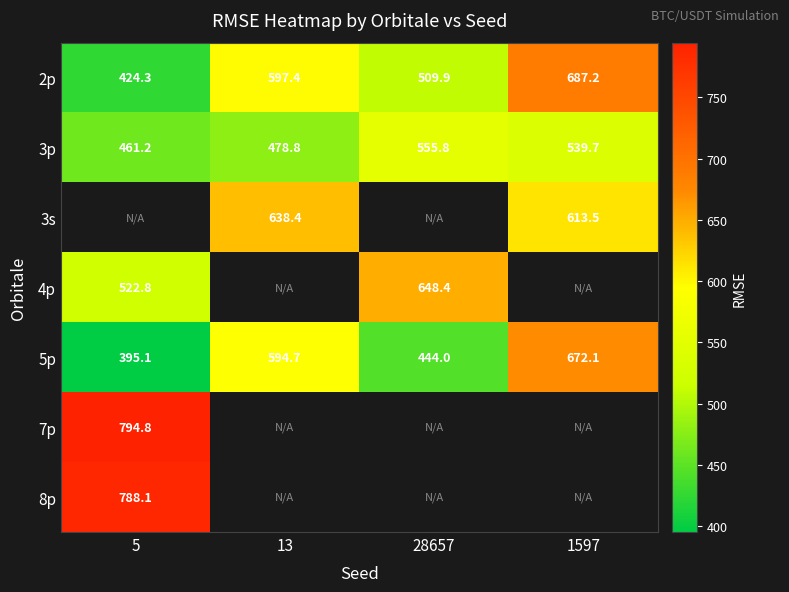

How many data points in 3p are above 539?

2